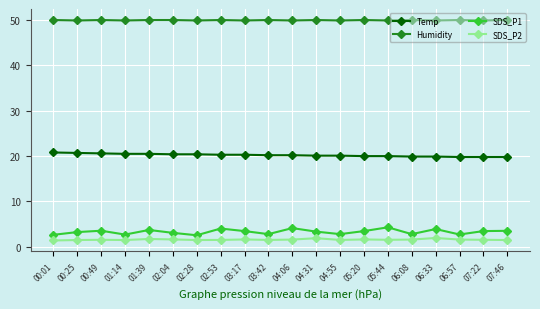

What value does the Humidity series have at 05:44?

49.9